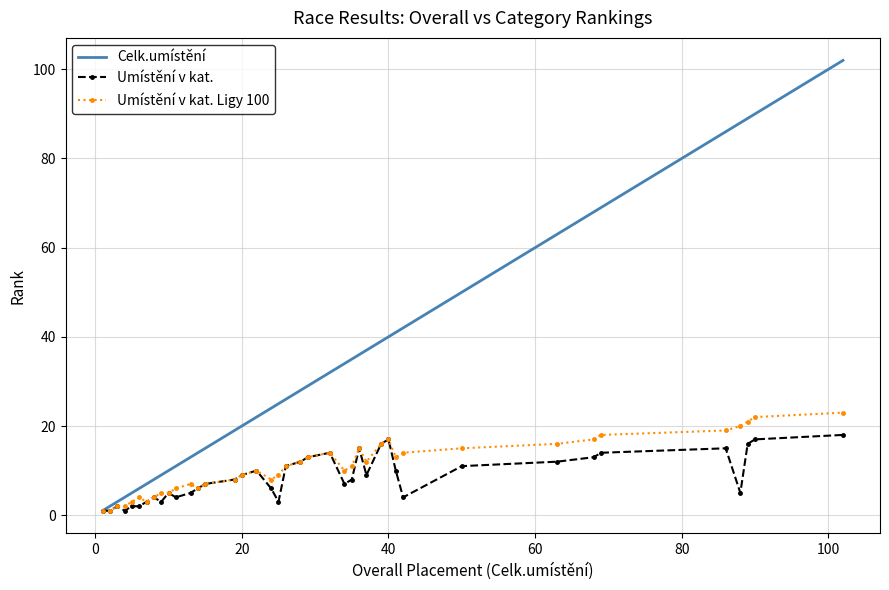

What is the sum of all Celk.umístění values?

1342